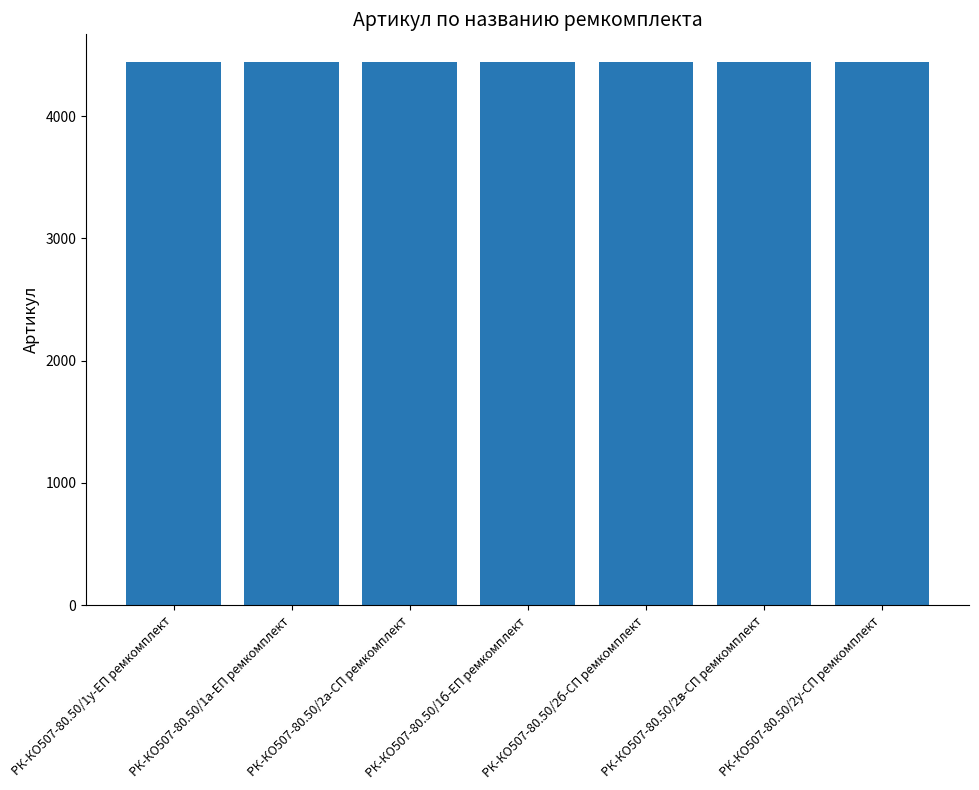

What is the maximum value shown in the chart?

4446